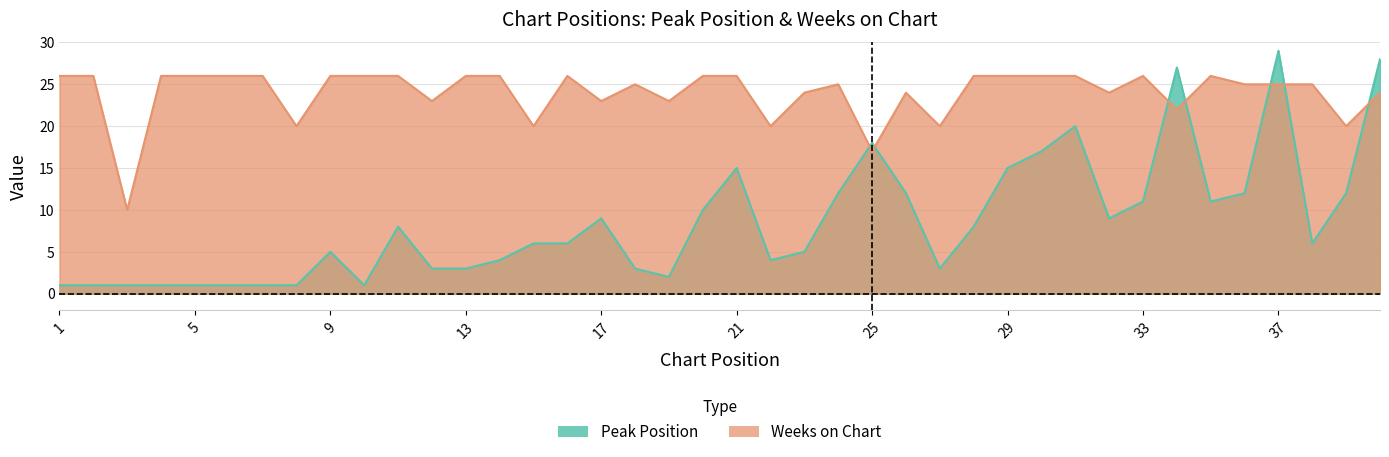

Reading right to left, list all the values displayed in this chart.

Peak Position: 40=28	39=12	38=6	37=29	36=12	35=11	34=27	33=11	32=9	31=20	30=17	29=15	28=8	27=3	26=12	25=18	24=12	23=5	22=4	21=15	20=10	19=2	18=3	17=9	16=6	15=6	14=4	13=3	12=3	11=8	10=1	9=5	8=1	7=1	6=1	5=1	4=1	3=1	2=1	1=1
Weeks on Chart: 40=24	39=20	38=25	37=25	36=25	35=26	34=22	33=26	32=24	31=26	30=26	29=26	28=26	27=20	26=24	25=17	24=25	23=24	22=20	21=26	20=26	19=23	18=25	17=23	16=26	15=20	14=26	13=26	12=23	11=26	10=26	9=26	8=20	7=26	6=26	5=26	4=26	3=10	2=26	1=26